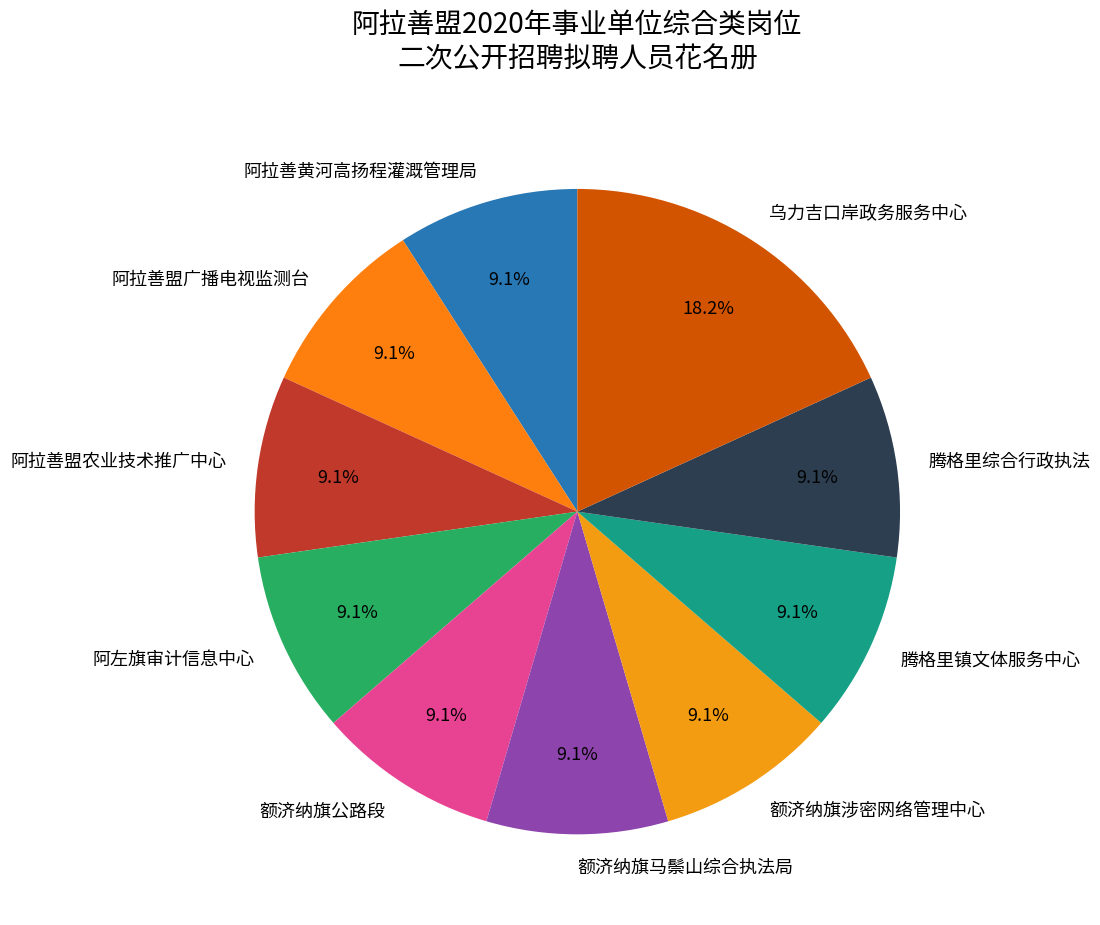

How many segments does this pie chart have?

10